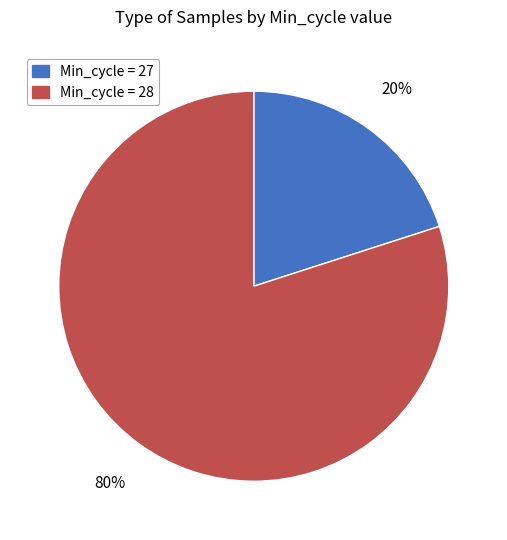

To the nearest percent, what is the average slice percentage?

50%